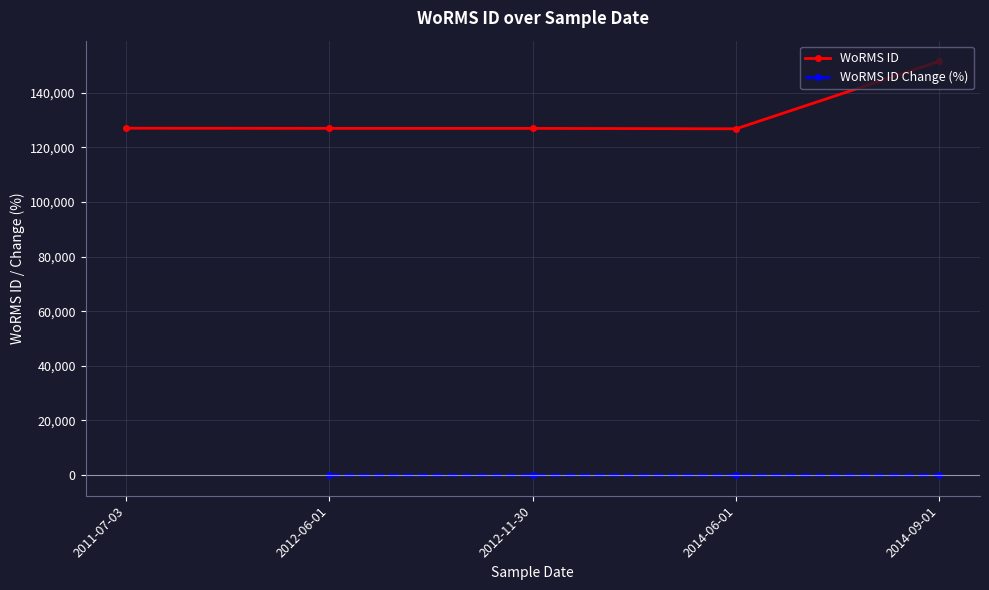

Between 2011-07-03 and 2012-11-30, which series saw the biggest shift?

WoRMS ID